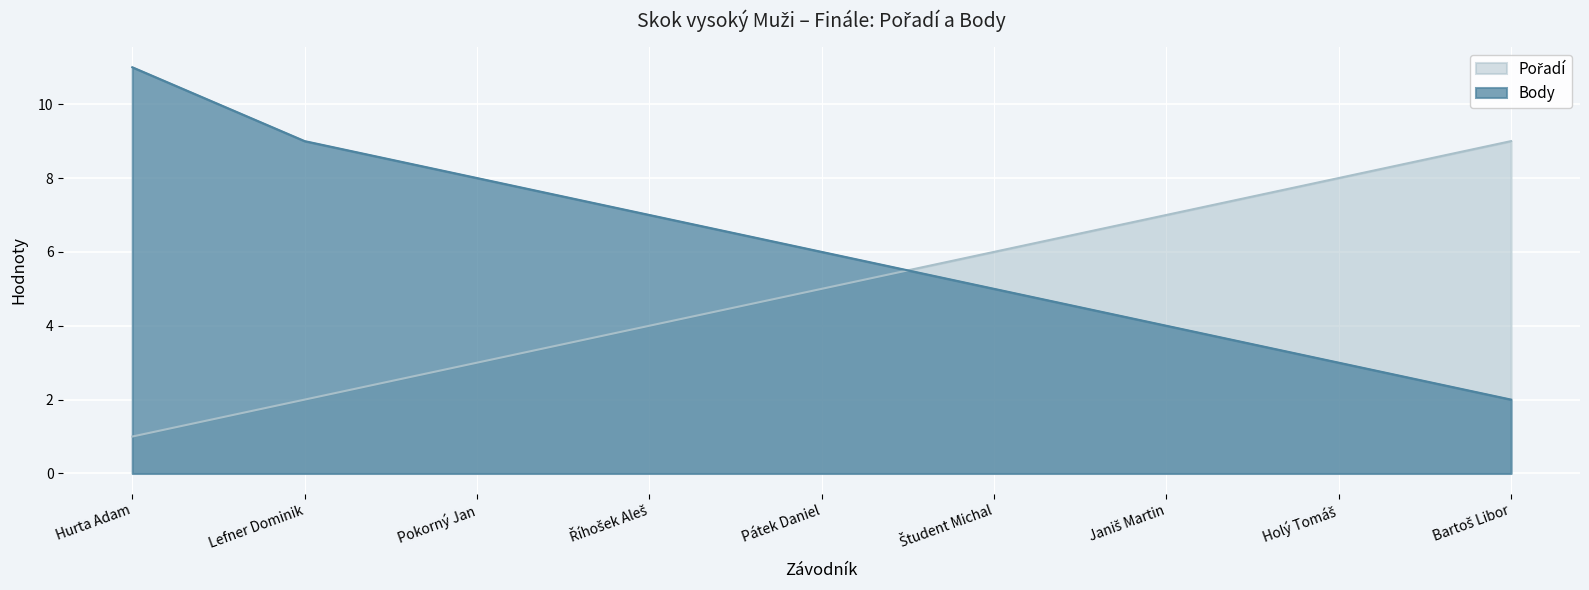

Which series has the largest total across all categories?

Body